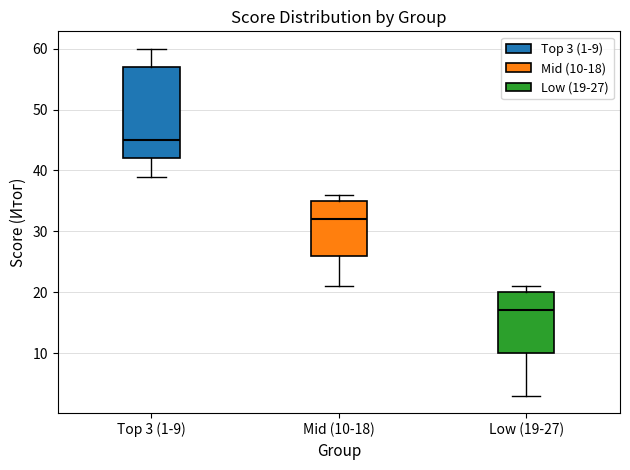

Where does the median line of the box for Mid (10-18) sit on the y-axis? The values are not printed on the chart, so give them approximately, as read against the axis.

32